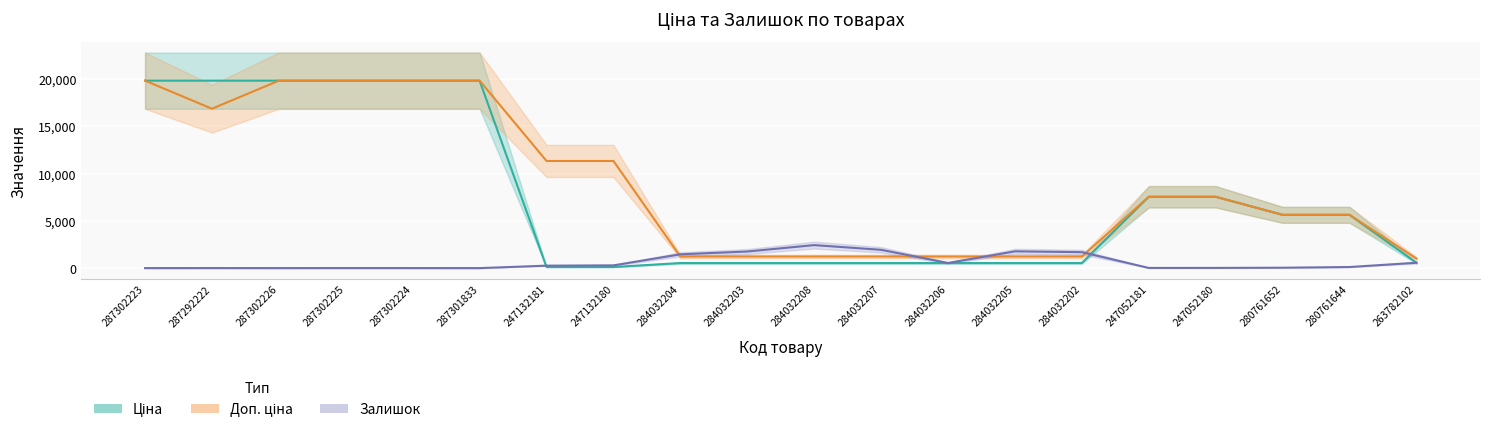

Where is Доп. ціна nearest to the value 10421?

247132181